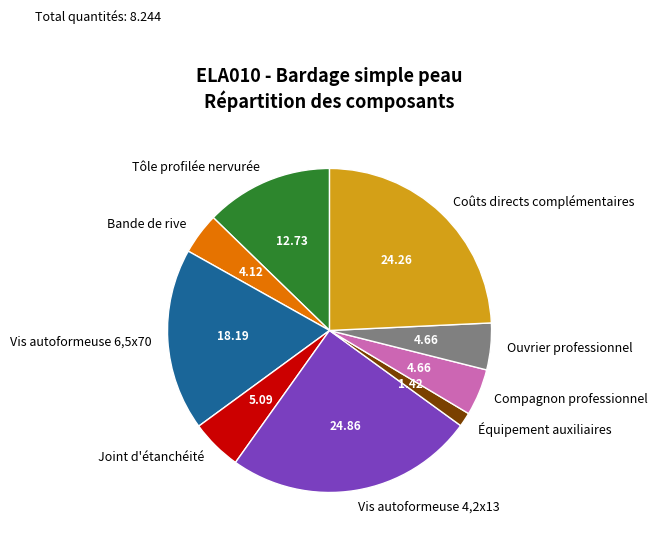

Count the number of slices in the pie.

9